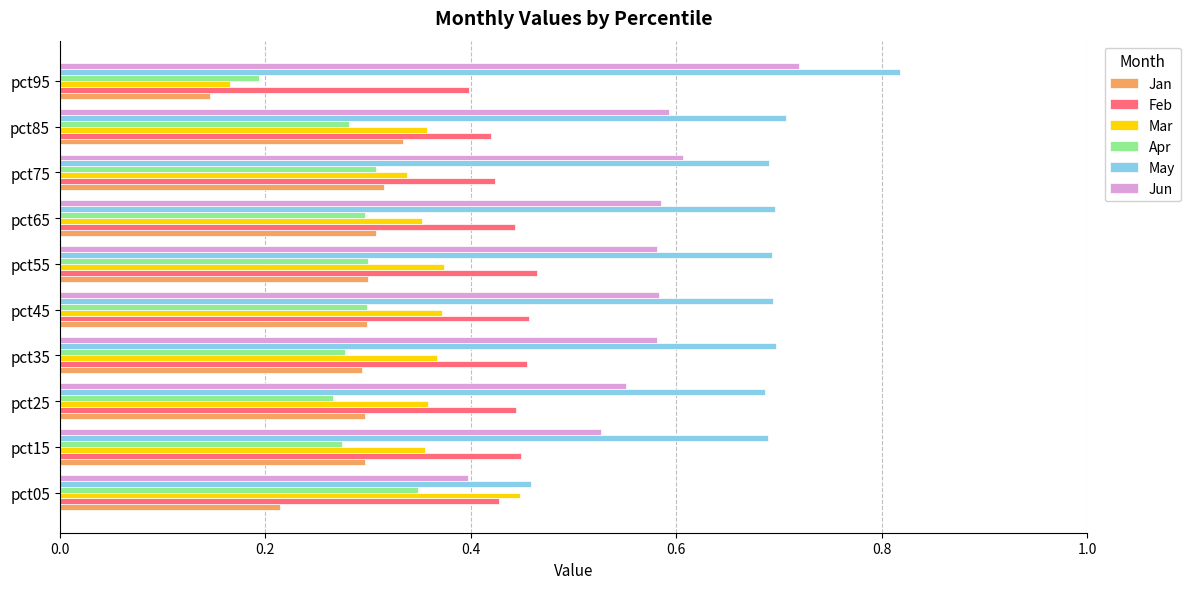

Which category has the lowest value in the Jan series?

pct95